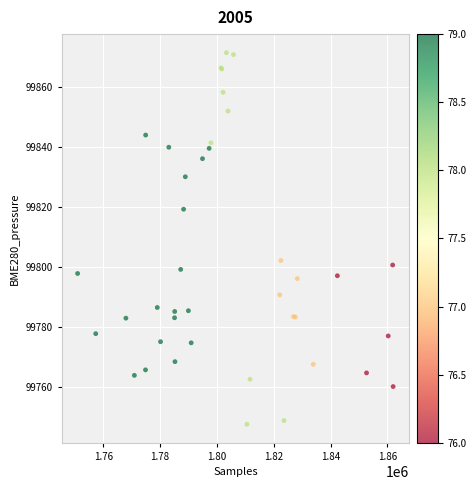

What Y value in the scatter plot is closest to 99809?

99802.2